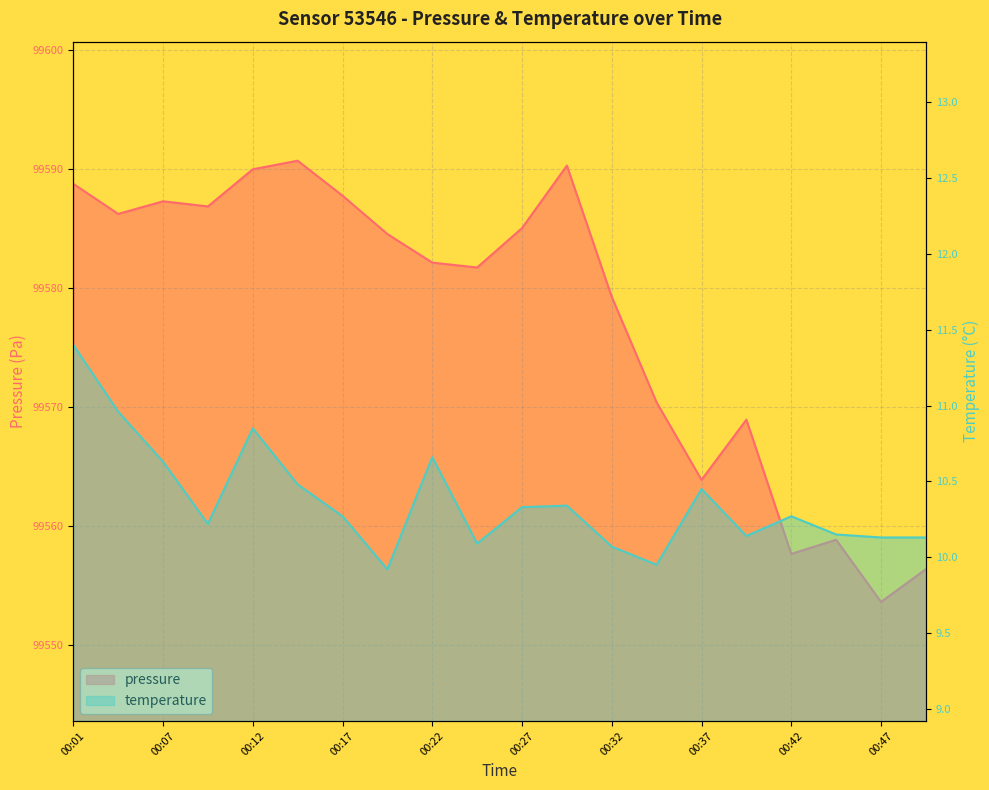

How many data points in pressure are above 99584?

10